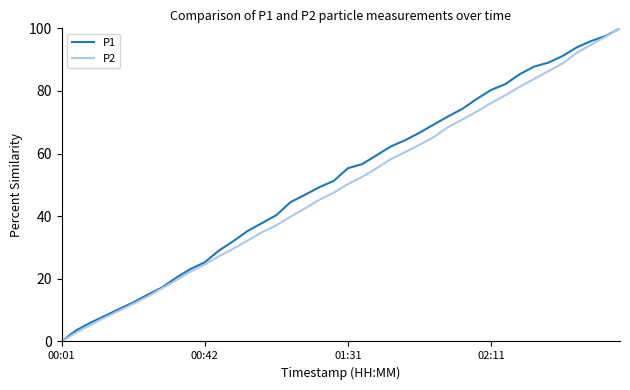

What is the highest value of the P1 series?

100.0